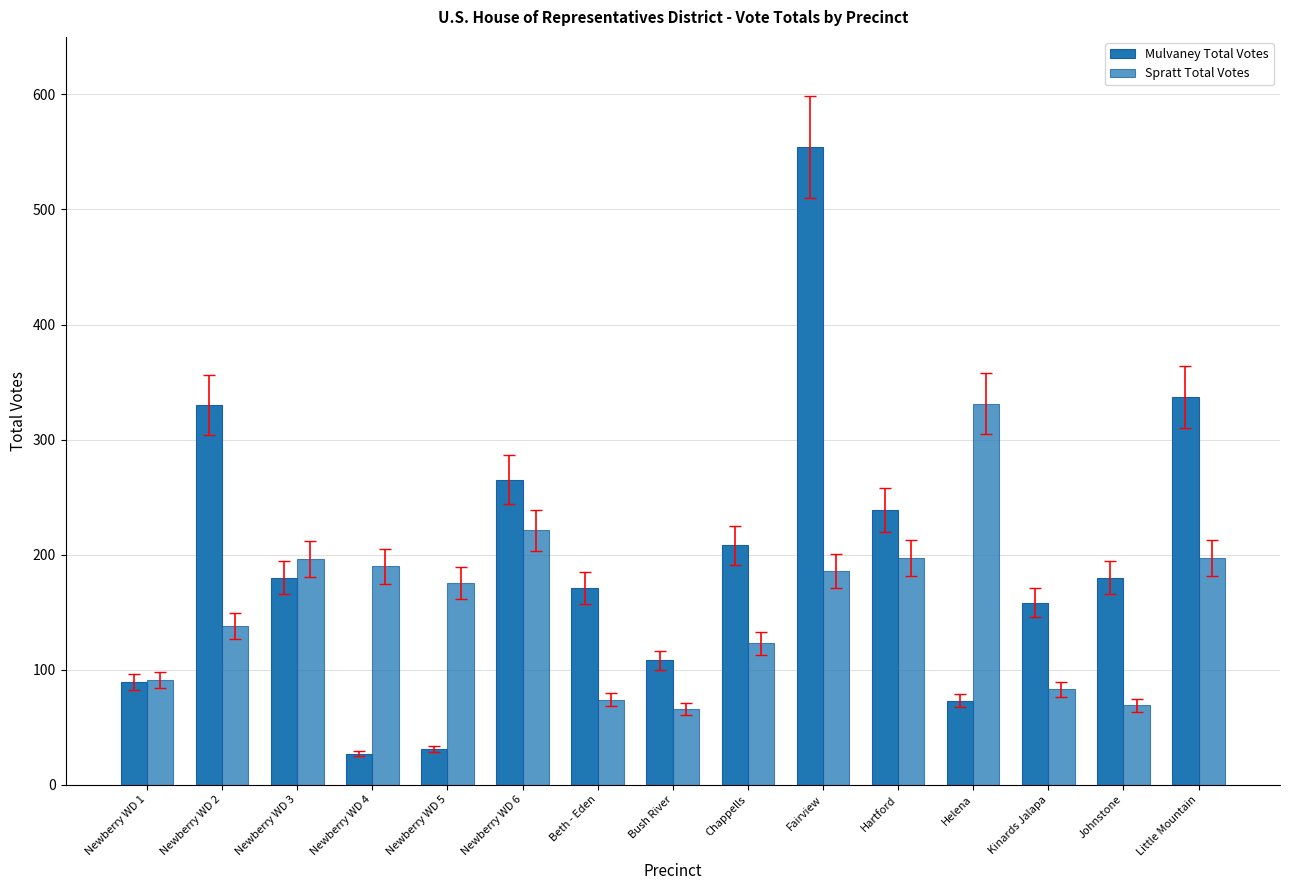

How many bars are there in total?

30